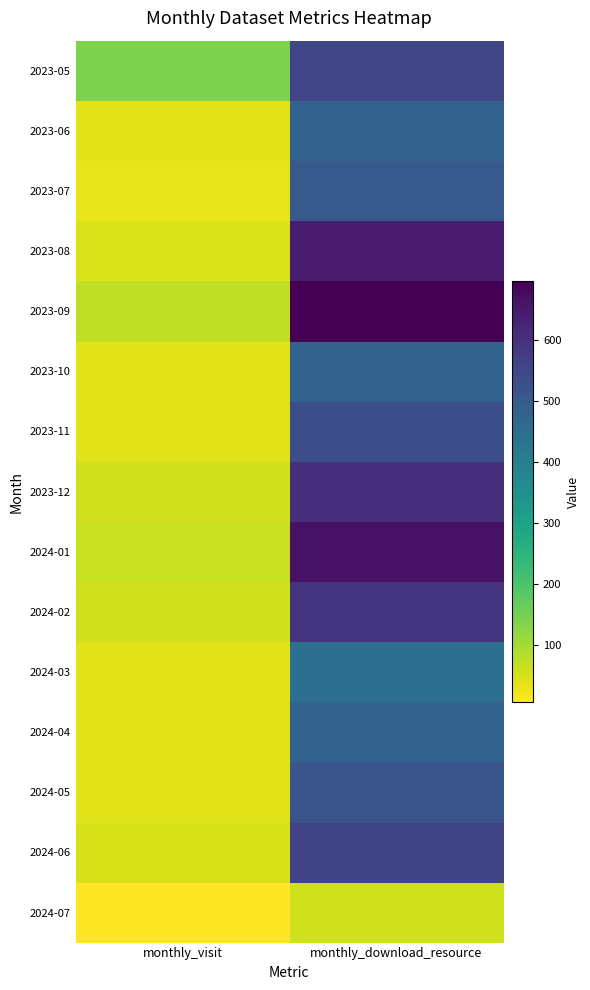

Between monthly_download_resource and monthly_visit, which is larger?

monthly_download_resource